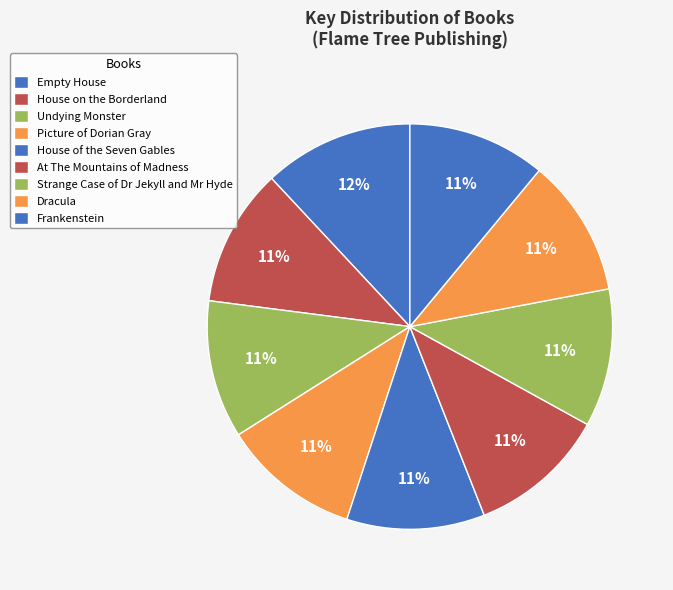

What portion of the pie excludes House of the Seven Gables?

89.0%